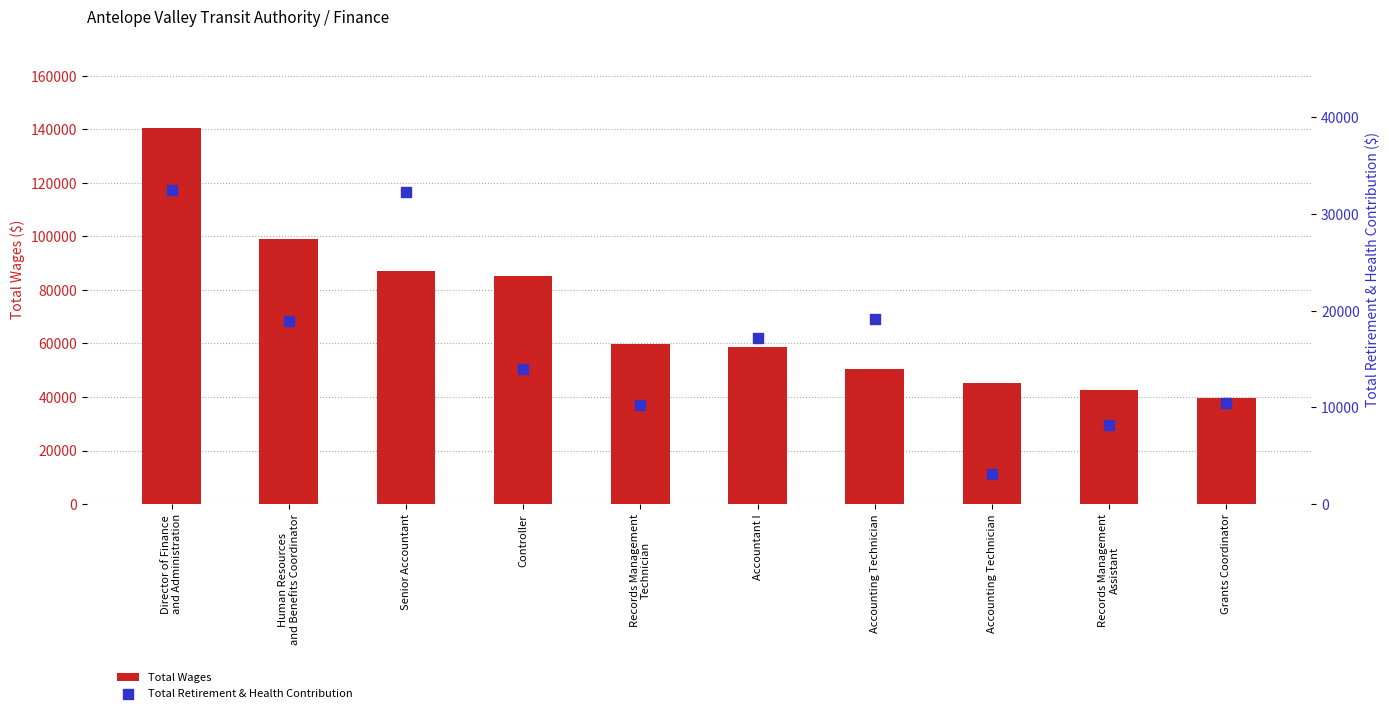

At which category is the sum across all series the highest?

Director of Finance
and Administration